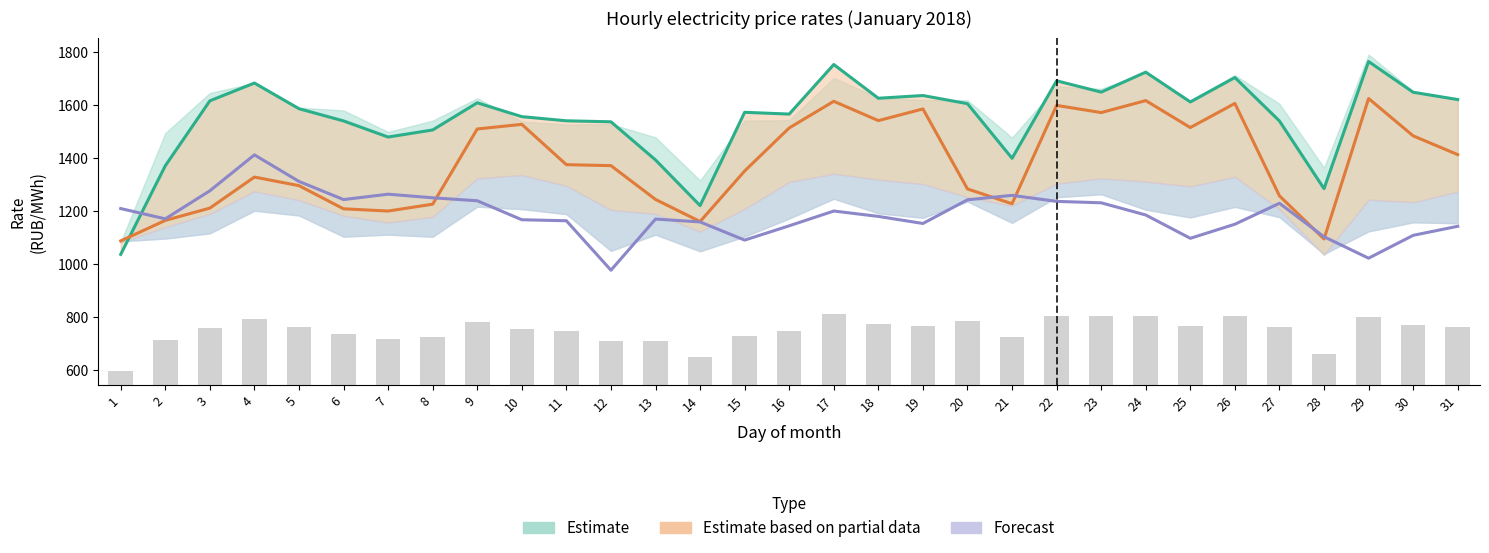

Rank the series by their average value, from highest to lowest.

Estimate, Estimate based on partial data, Forecast